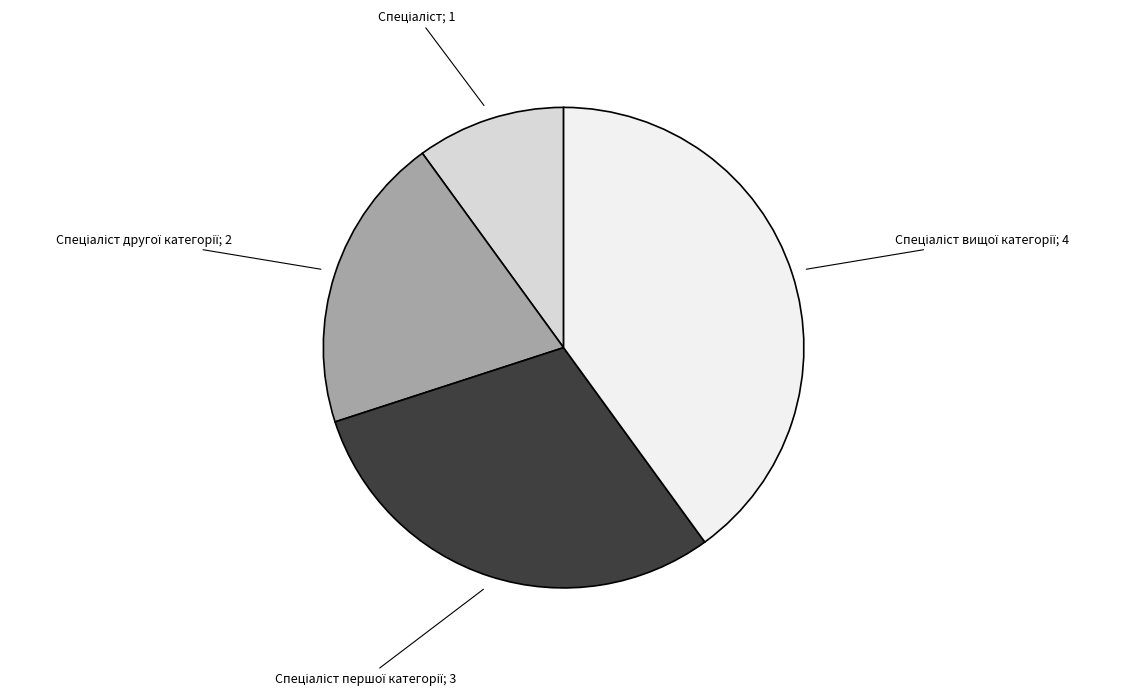

Is there any slice that represents more than half of the pie?

No